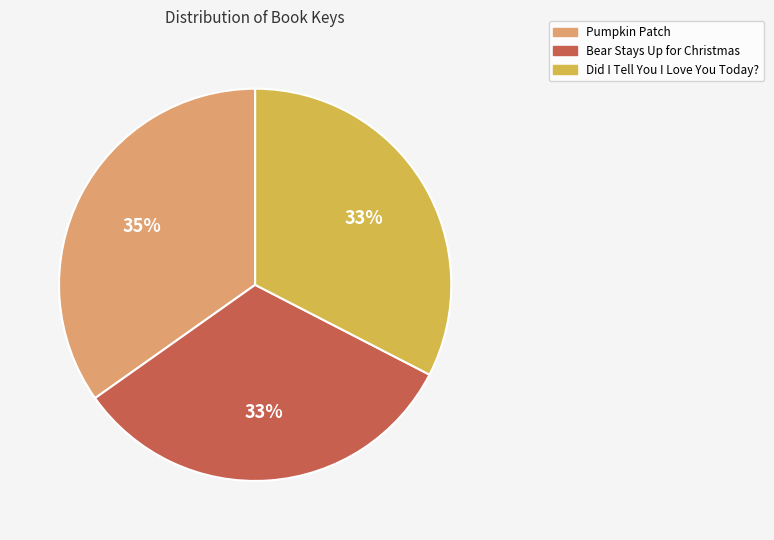

To the nearest percent, what is the difference between the largest and smallest slice percentages?

2%